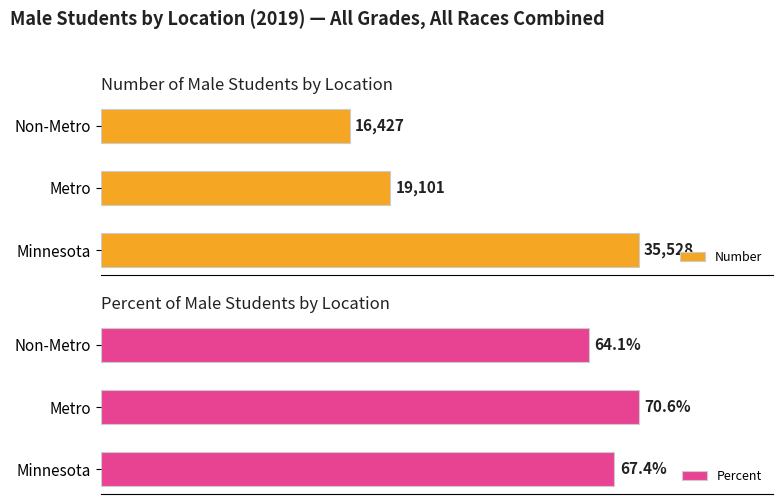

Which category has the highest value in the Number series?

Minnesota